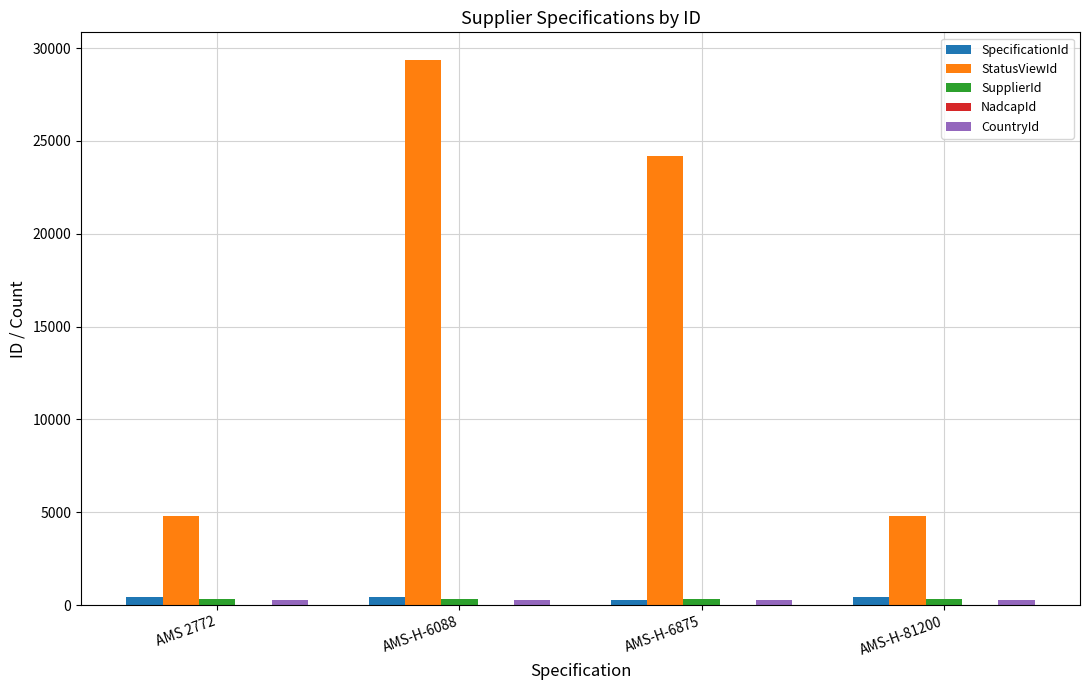

How many series are shown in this chart?

5